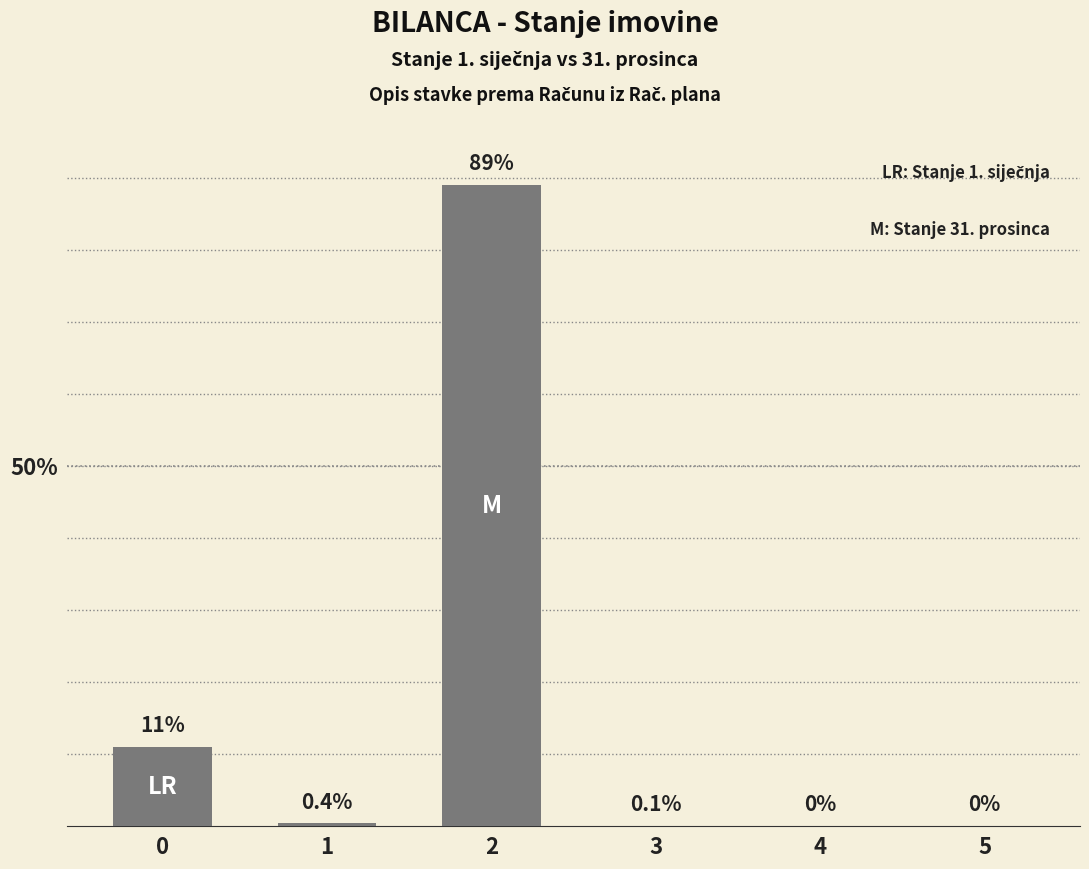

What is the change in value from 1 to 2?

+88.6